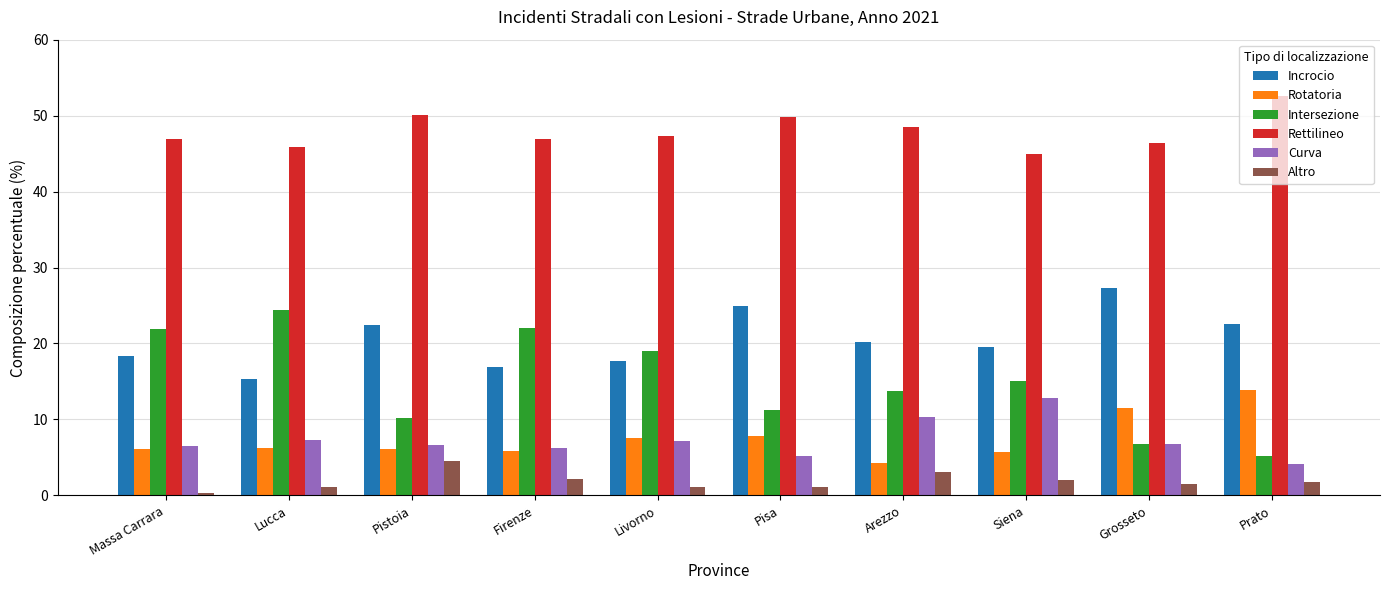

What is the lowest value of the Altro series?

0.3